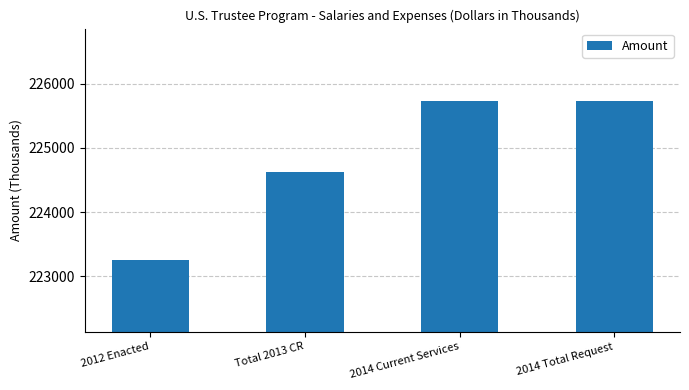

Does the chart contain any negative values?

No